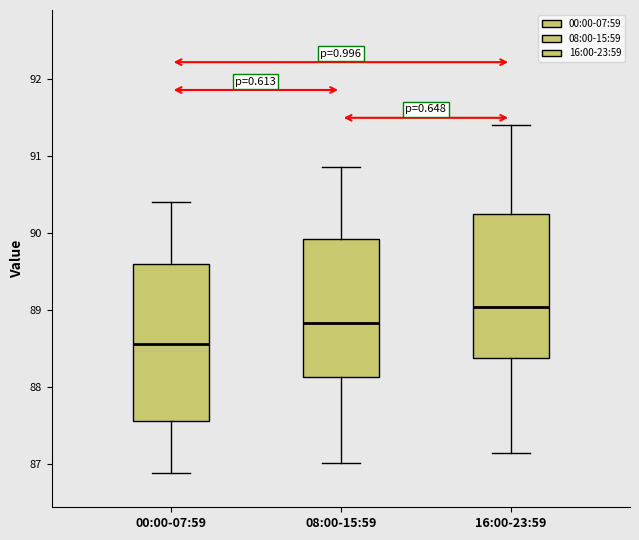

Where does the lower whisker of the box for 00:00-07:59 end on the y-axis? The values are not printed on the chart, so give them approximately, as read against the axis.

86.9